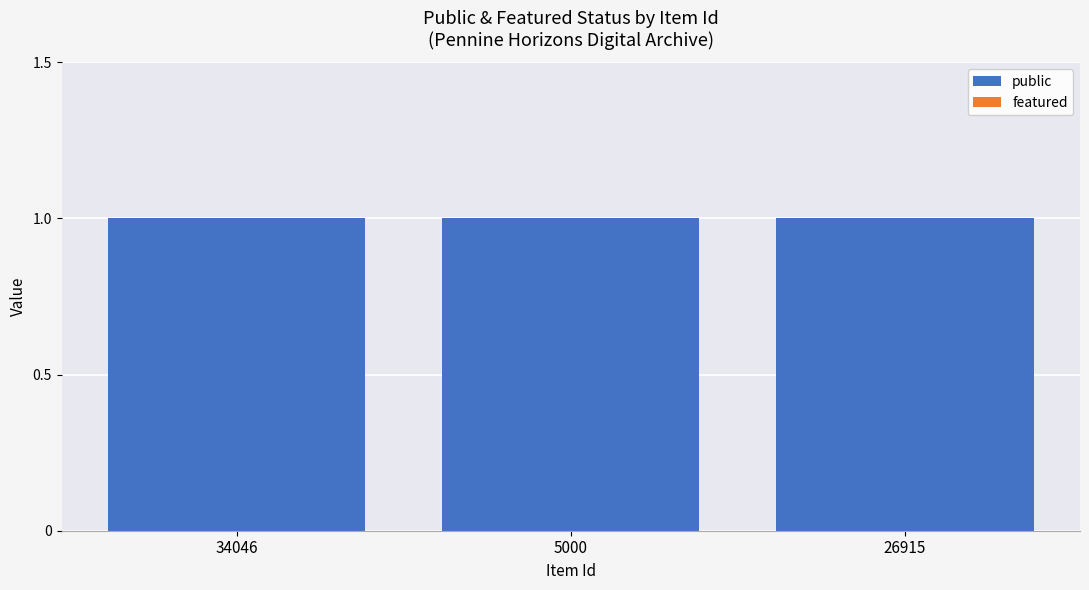

How many bars are there in each group?

2